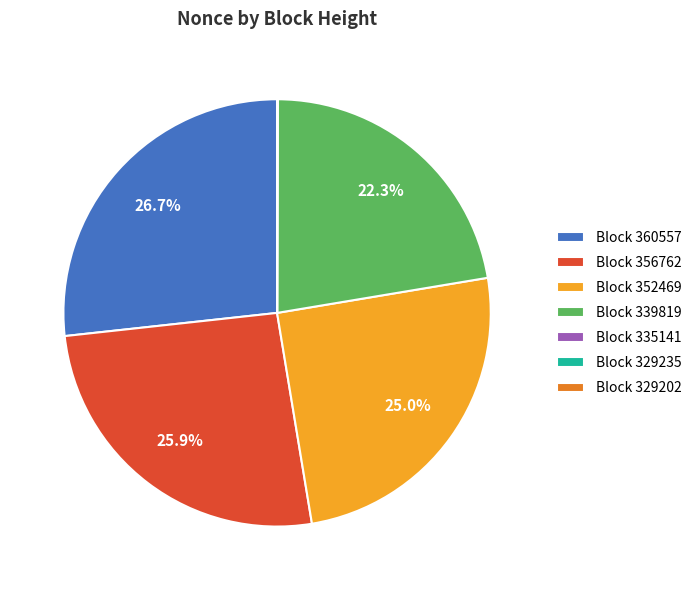

What is the ratio of the value at Block 360557 to the value at Block 352469?

1.1